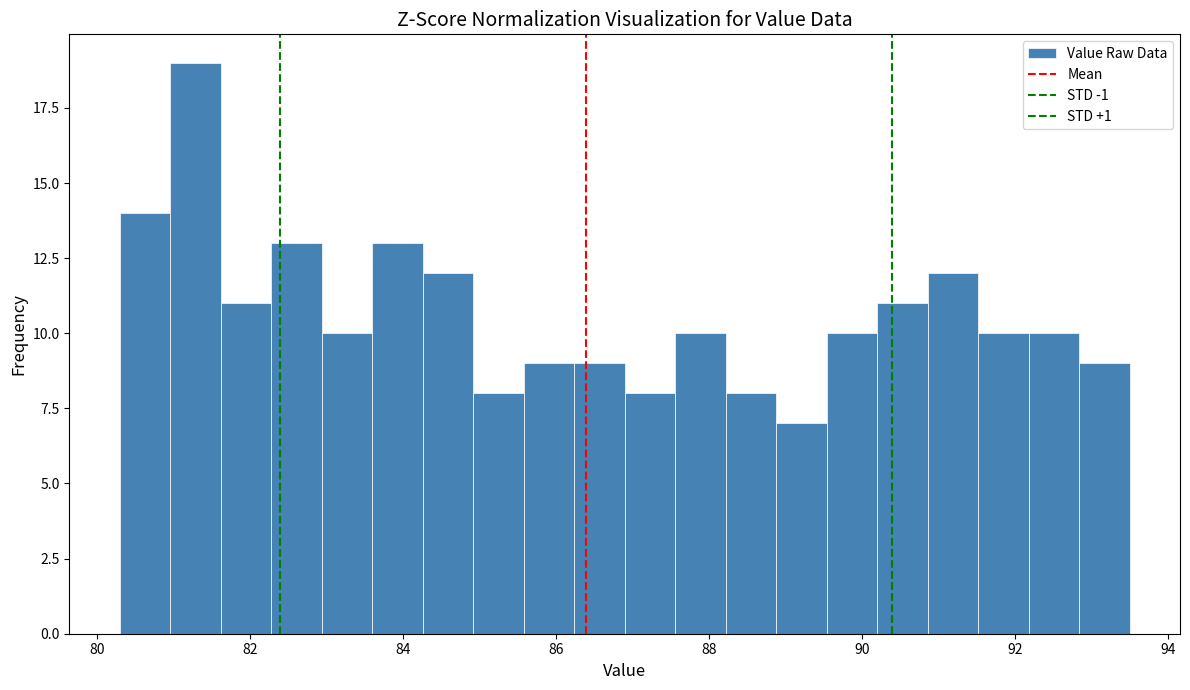

Read against the x-axis, roughly where is the centre of the tallest bar?

81.2